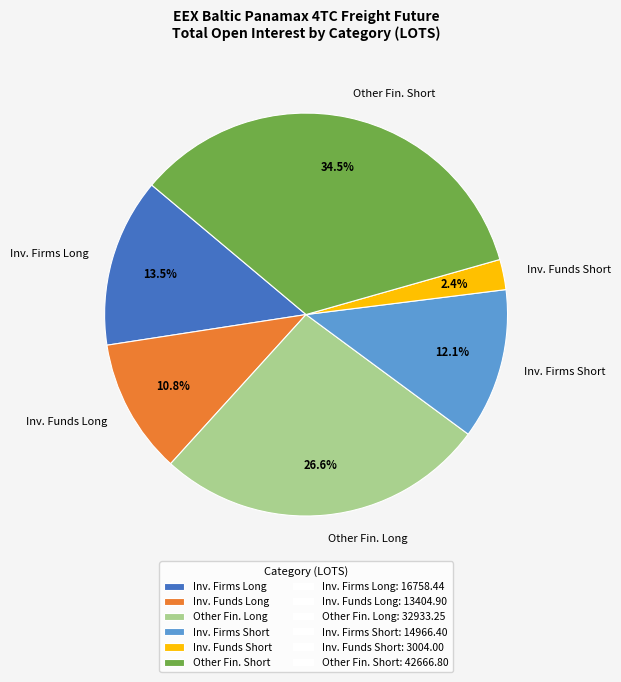

What is the largest slice in the pie chart?

Other Fin. Short